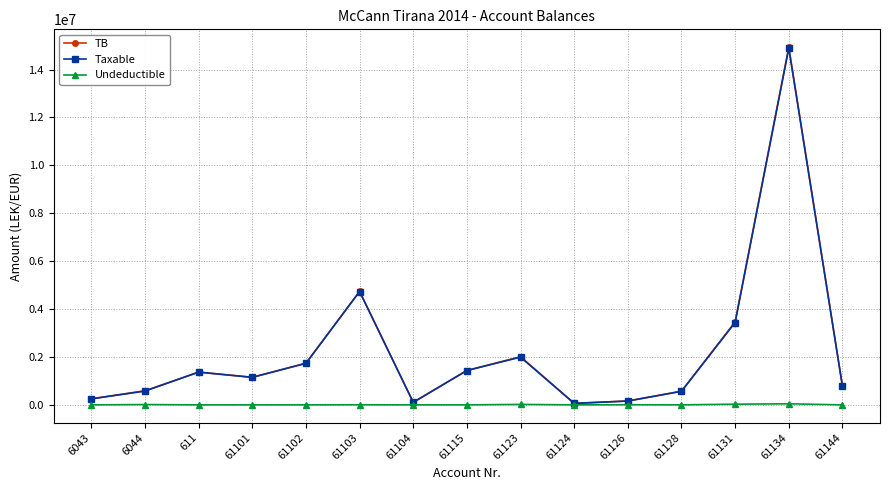

The TB series shows 2116415.2 at 61115. True or false?

False